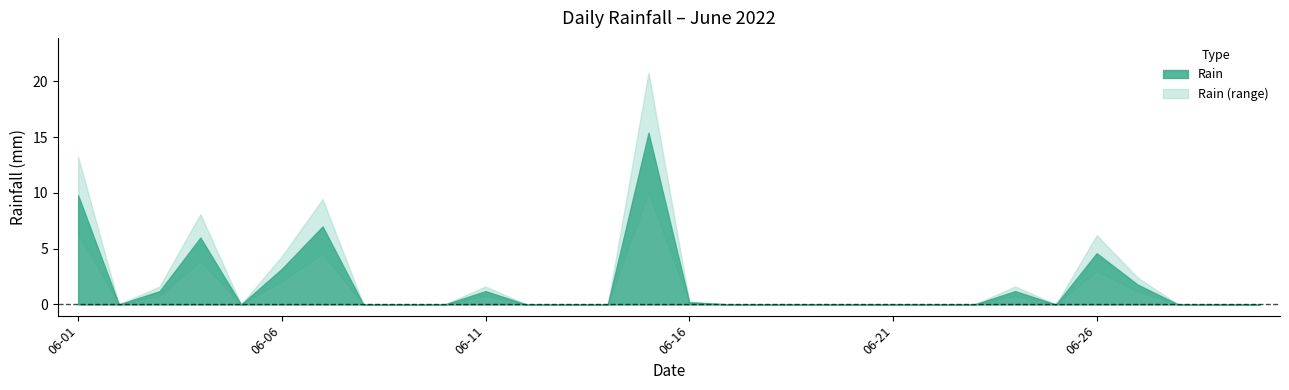

What is the greatest value displayed?

15.4